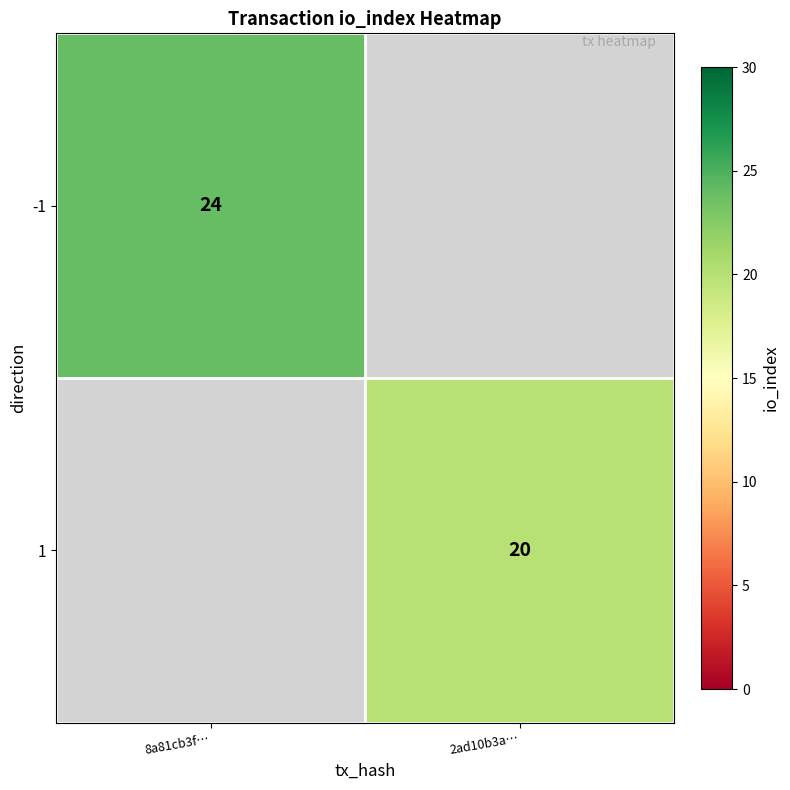

At how many categories does at least one series exceed 23?

1